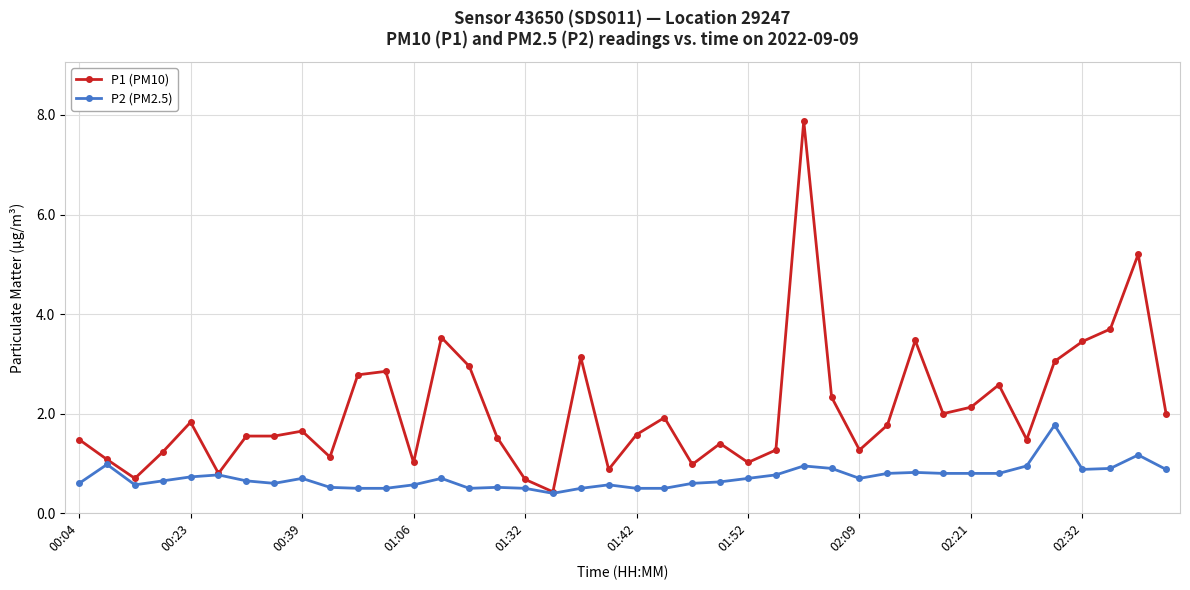

What is the difference between the second highest and minimum values in the P2 (PM2.5) series?

0.8